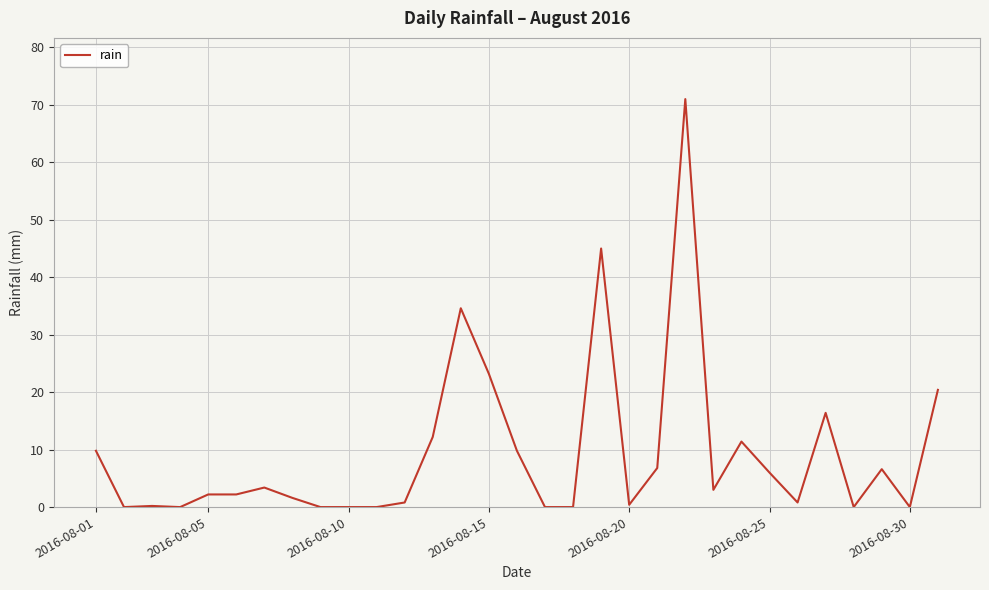

What is the greatest value displayed?

71.0